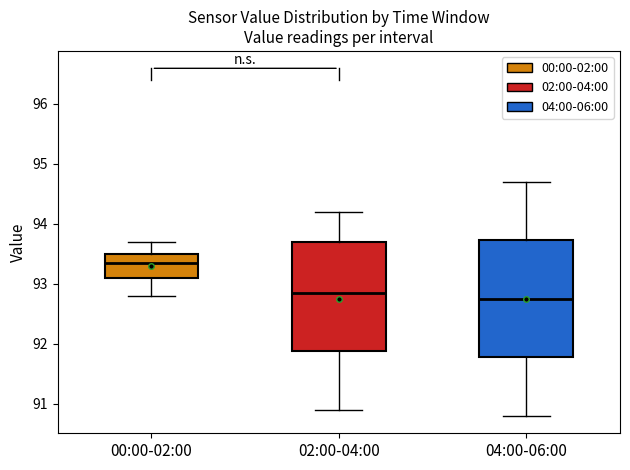

Reading left to right, transcribe this box plot: for each box, give where its median line is, the range the box spans, and where its two whiskers end, as read against the y-axis. The values are not printed on the chart, so give them approximately, as read against the axis.

00:00-02:00: median 93.4, box 93.1 to 93.5, whiskers 92.8 to 93.7
02:00-04:00: median 92.9, box 91.9 to 93.7, whiskers 90.9 to 94.2
04:00-06:00: median 92.8, box 91.8 to 93.7, whiskers 90.8 to 94.7